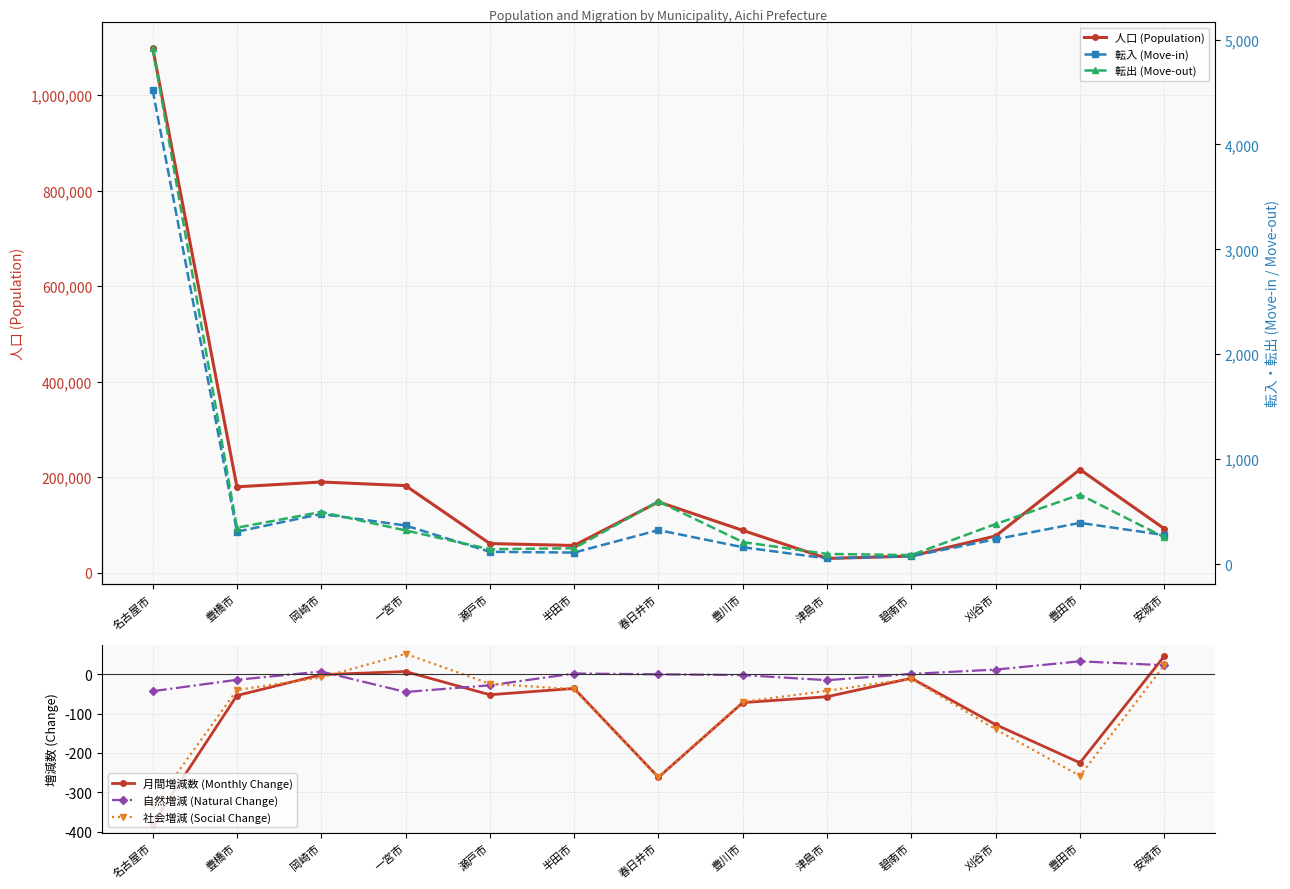

What are all the series names shown in the legend?

人口 (Population), 月間増減数 (Monthly Change), 自然増減 (Natural Change), 社会増減 (Social Change), 転入 (Move-in), 転出 (Move-out)